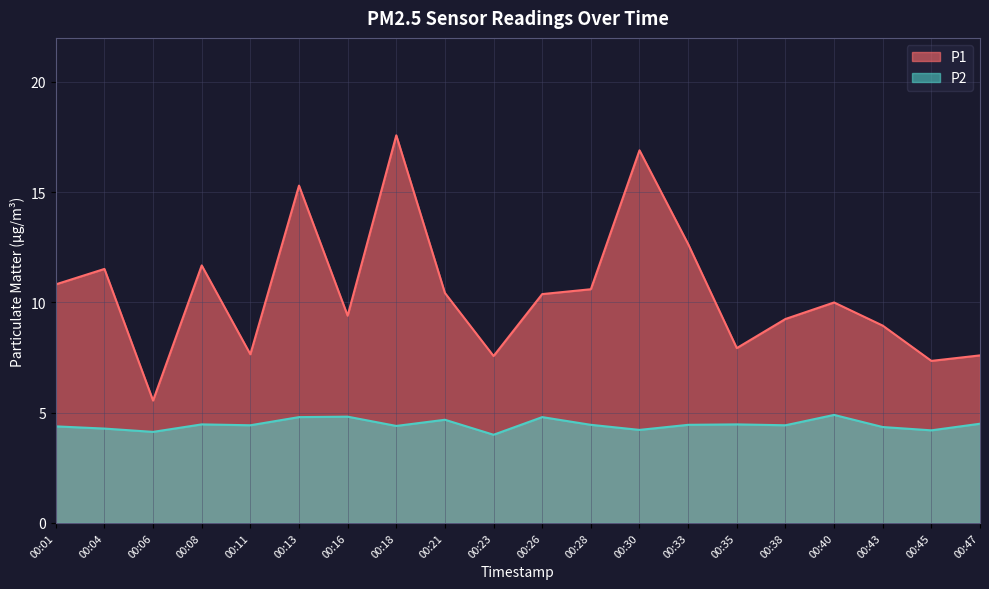

Reading right to left, list all the values displayed in this chart.

P1: 00:47=7.6	00:45=7.3	00:43=8.9	00:40=10.0	00:38=9.2	00:35=7.9	00:33=12.7	00:30=16.9	00:28=10.6	00:26=10.4	00:23=7.6	00:21=10.4	00:18=17.6	00:16=9.4	00:13=15.3	00:11=7.7	00:08=11.7	00:06=5.5	00:04=11.5	00:01=10.8
P2: 00:47=4.5	00:45=4.2	00:43=4.3	00:40=4.9	00:38=4.4	00:35=4.5	00:33=4.5	00:30=4.2	00:28=4.5	00:26=4.8	00:23=4.0	00:21=4.7	00:18=4.4	00:16=4.8	00:13=4.8	00:11=4.4	00:08=4.5	00:06=4.1	00:04=4.3	00:01=4.4